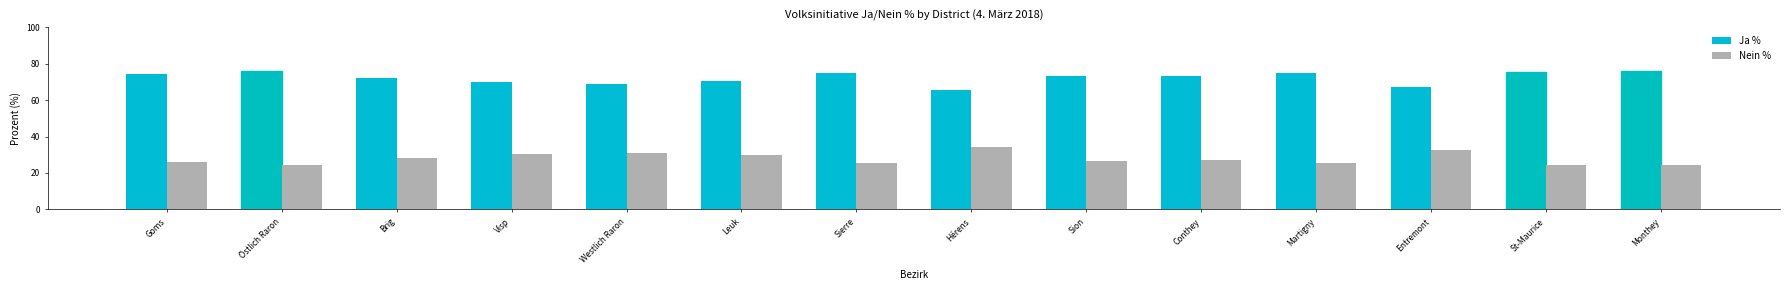

What is the difference between the second highest and minimum values in the Ja % series?

10.1